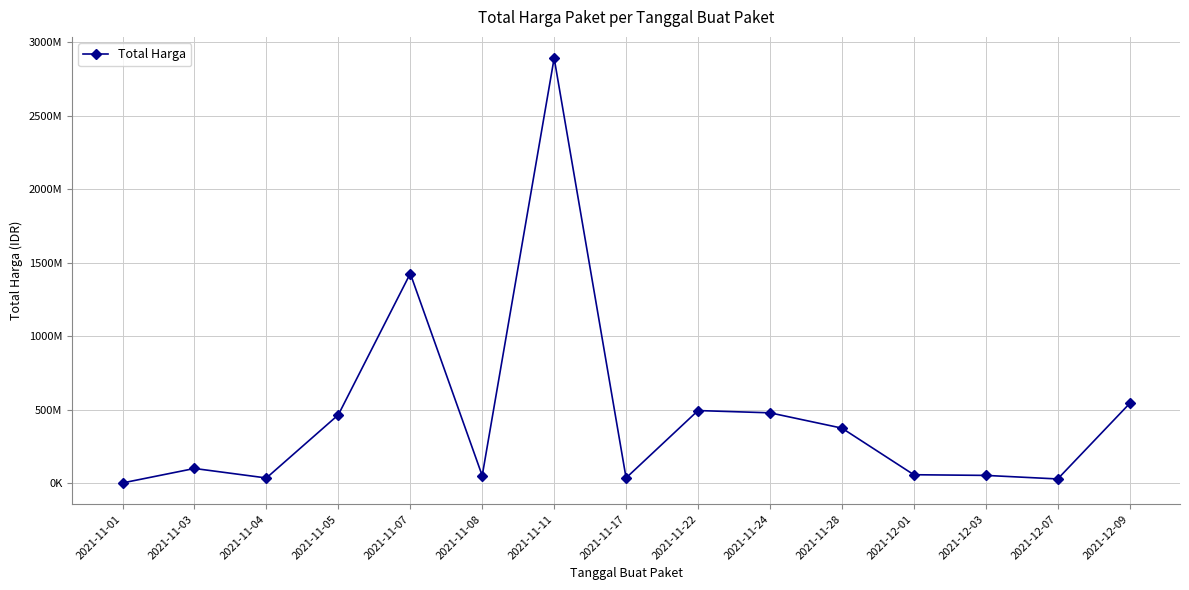

Does the chart have visible grid lines?

Yes